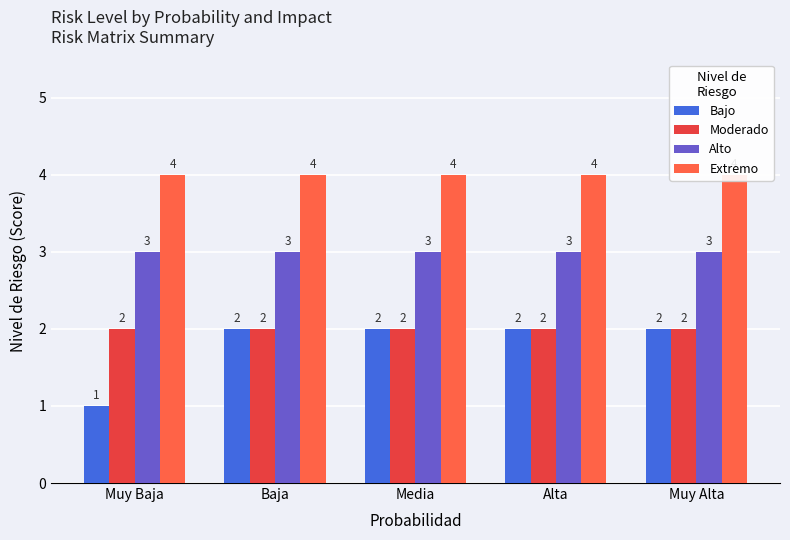

Between Media and Alta, which series saw the biggest shift?

Bajo